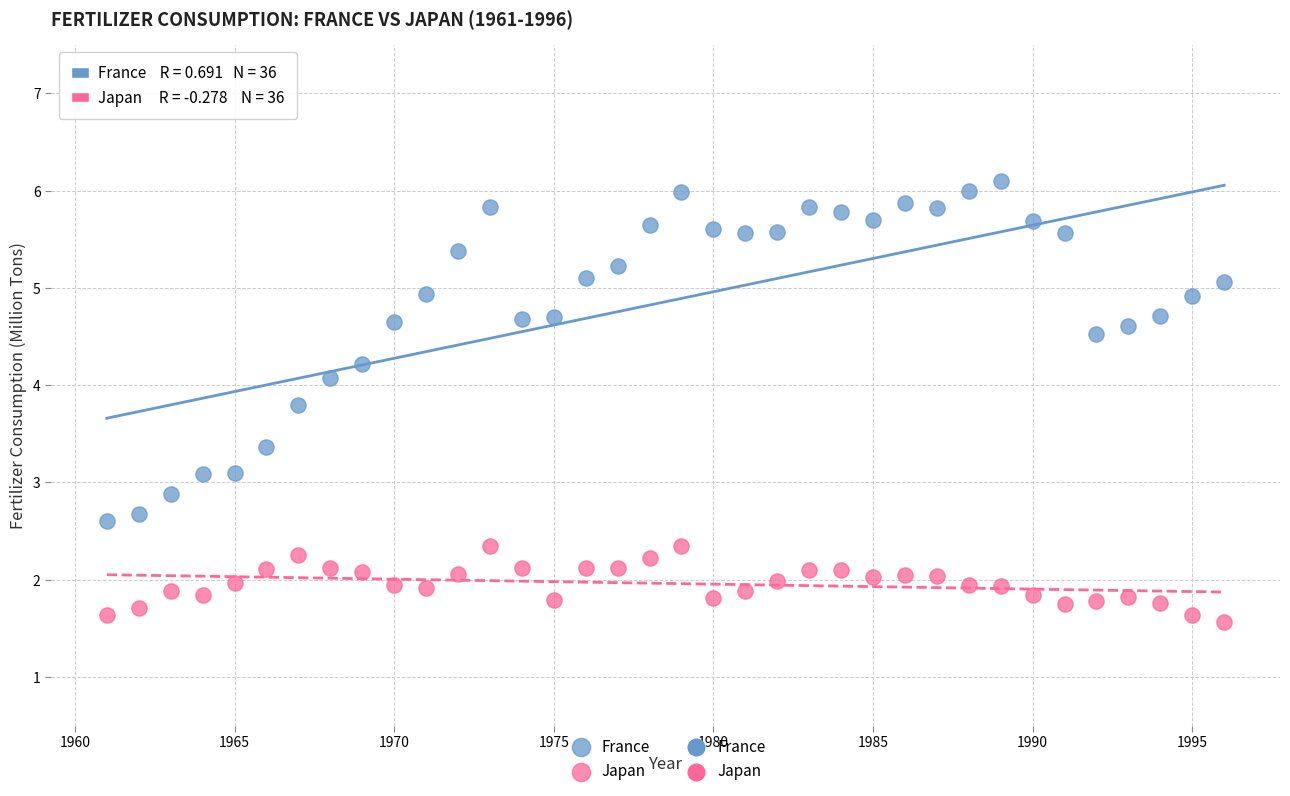

What is the X range (max minus min) for the scatter plot?

35.0